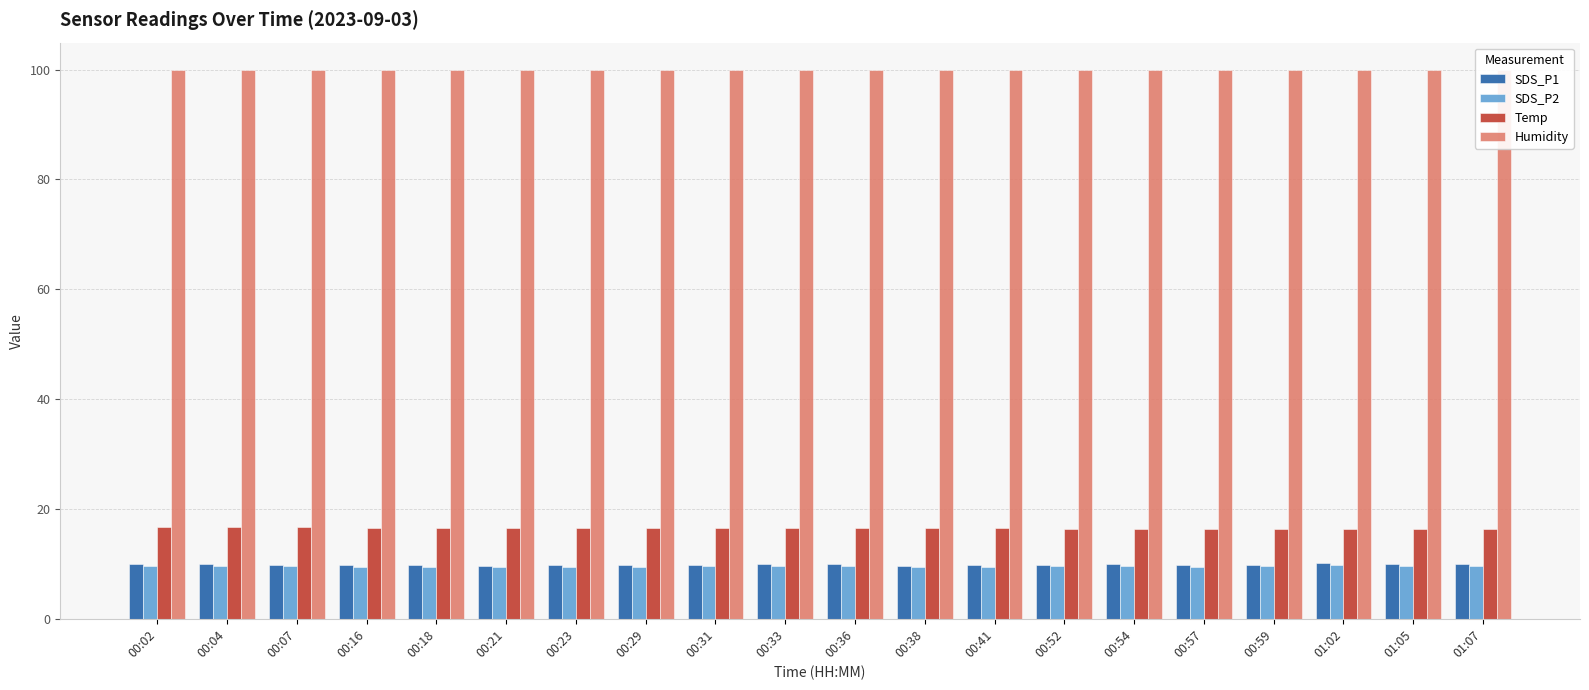

Which series has the largest total across all categories?

Humidity